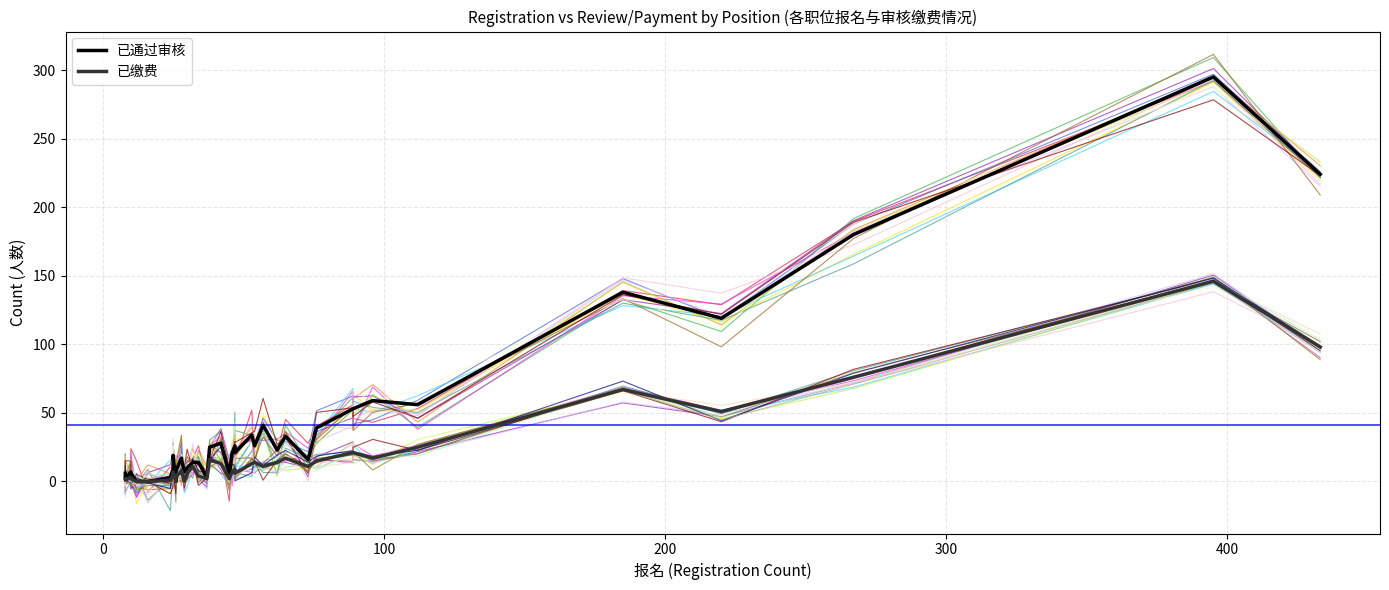

How many categories are shown in the chart?

40